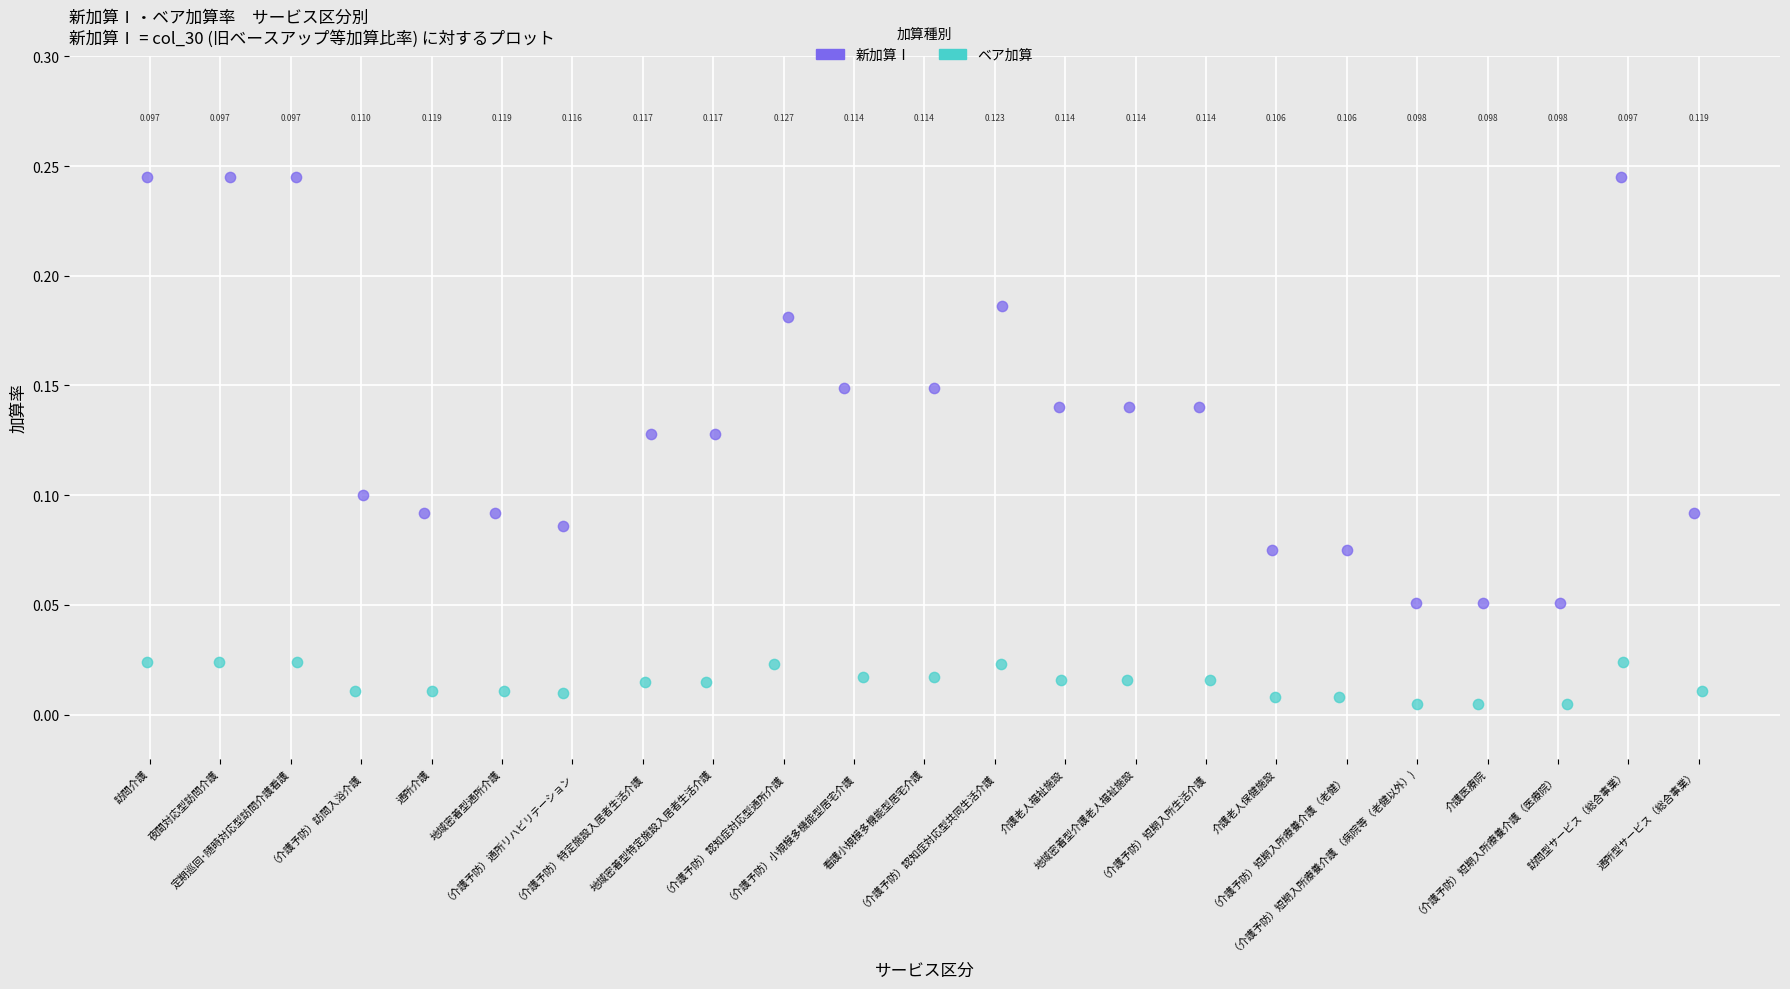

Which series has the widest spread of Y values?

新加算Ⅰ